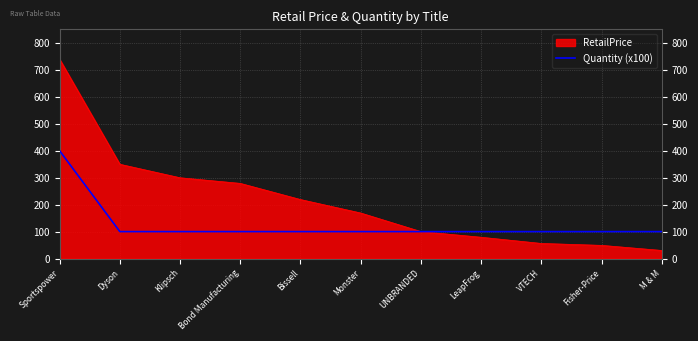

Is it true that Quantity (x100) equals 178.5 at Monster?

False